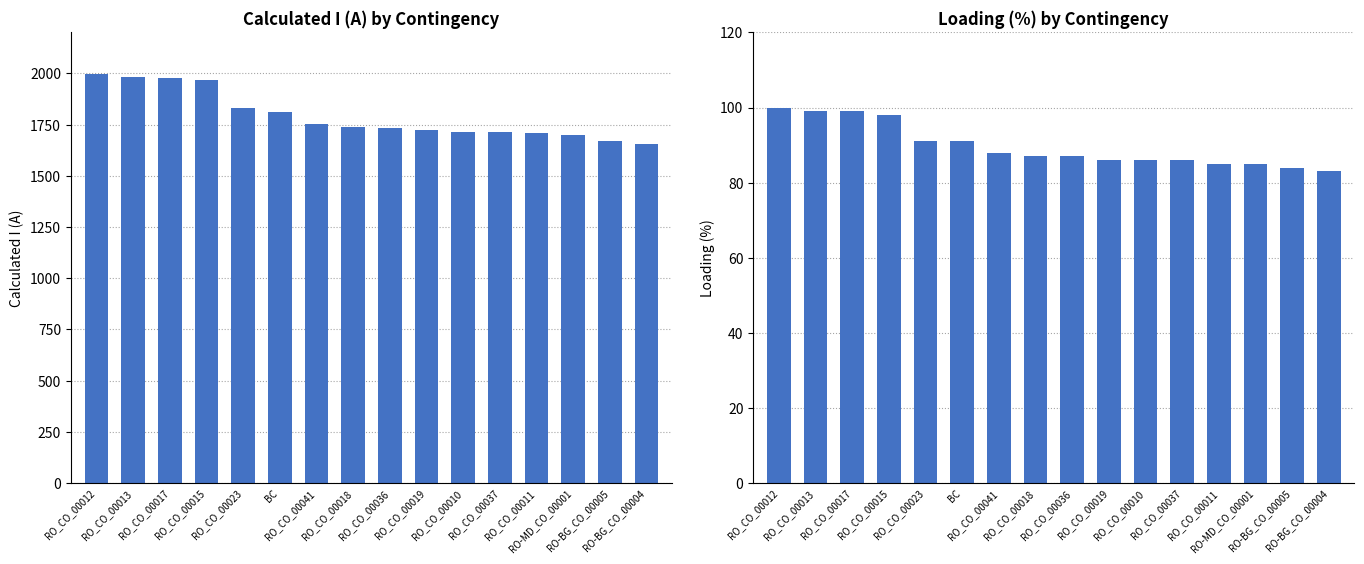

Reading left to right, extract all data points from this chart.

Calculated I (A): RO_CO_00012=1997	RO_CO_00013=1980	RO_CO_00017=1976	RO_CO_00015=1968	RO_CO_00023=1829	BC=1811	RO_CO_00041=1753	RO_CO_00018=1738	RO_CO_00036=1732	RO_CO_00019=1722	RO_CO_00010=1716	RO_CO_00037=1716	RO_CO_00011=1710	RO-MD_CO_00001=1701	RO-BG_CO_00005=1672	RO-BG_CO_00004=1656
Loading (%): RO_CO_00012=100	RO_CO_00013=99	RO_CO_00017=99	RO_CO_00015=98	RO_CO_00023=91	BC=91	RO_CO_00041=88	RO_CO_00018=87	RO_CO_00036=87	RO_CO_00019=86	RO_CO_00010=86	RO_CO_00037=86	RO_CO_00011=85	RO-MD_CO_00001=85	RO-BG_CO_00005=84	RO-BG_CO_00004=83